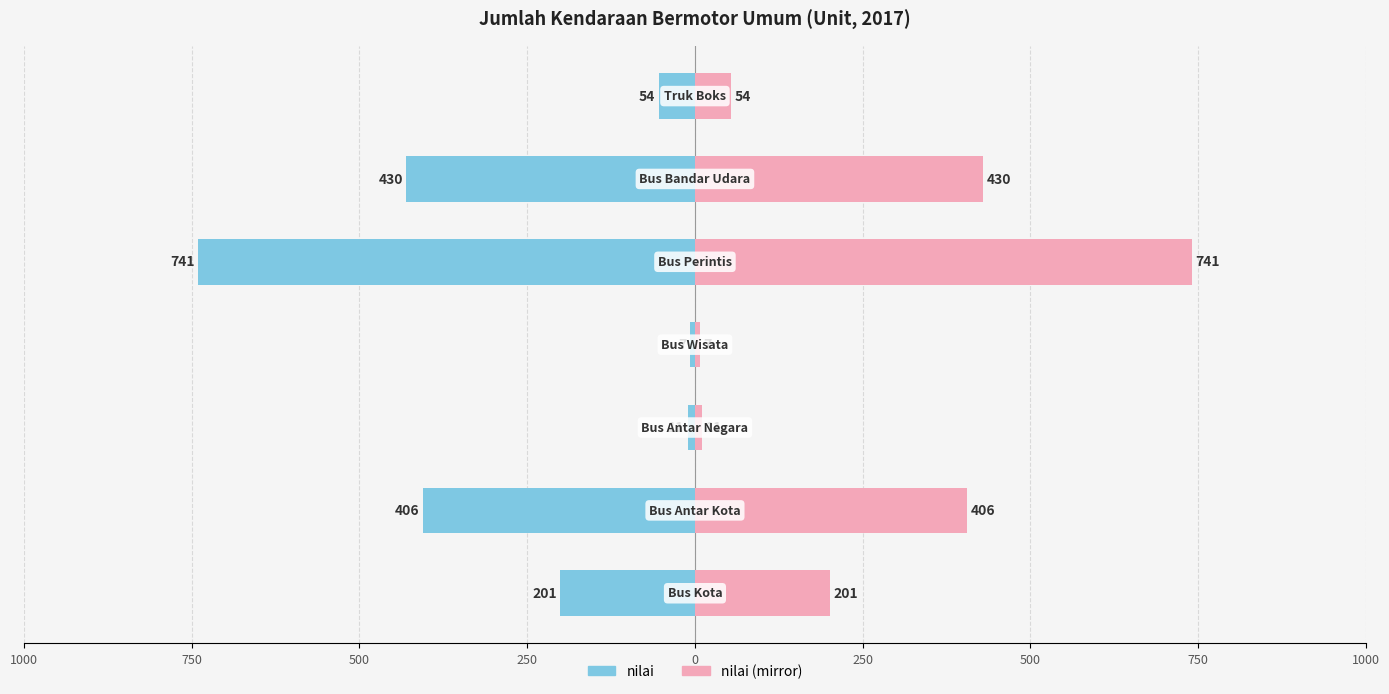

What is the maximum value shown in the chart?

741